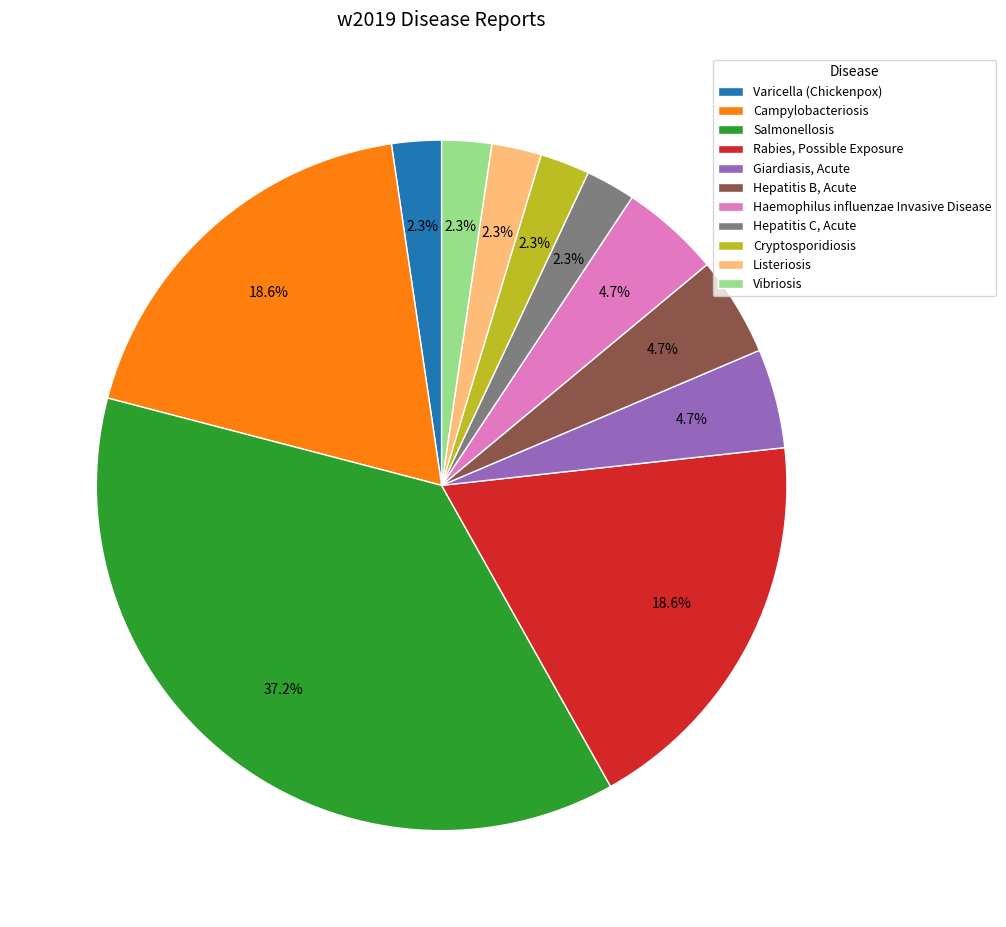

Does Rabies, Possible Exposure account for over 50% of the chart?

No